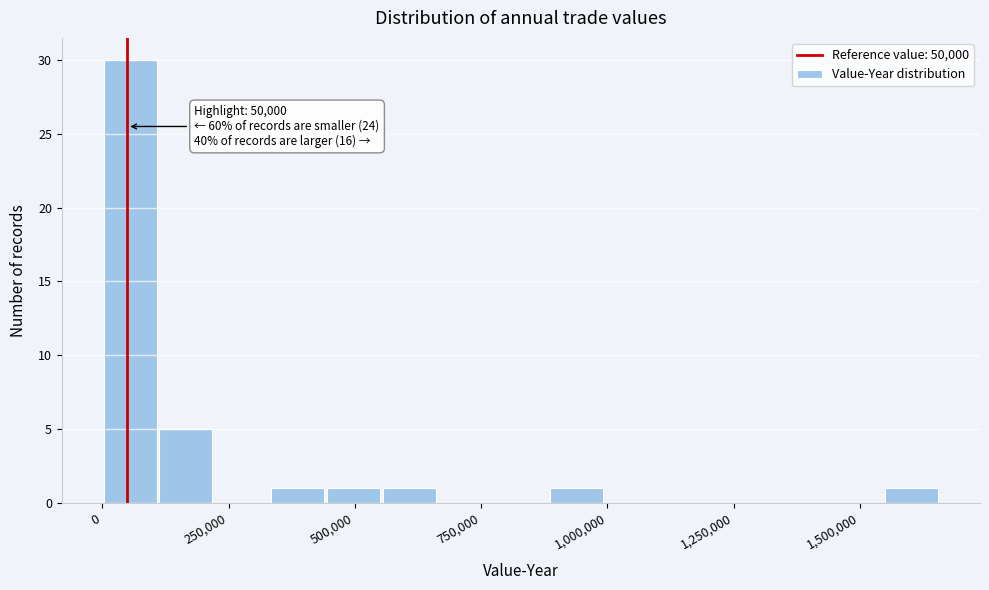

Around what value on the x-axis is the tallest bar? Give the approximate position of its centre, as read against the axis.

50000